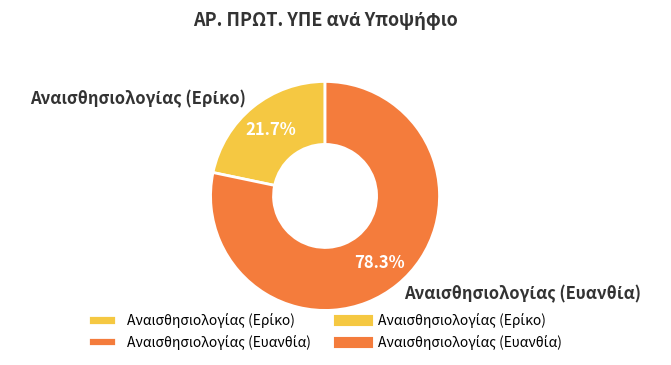

Does any single category account for the majority?

Yes